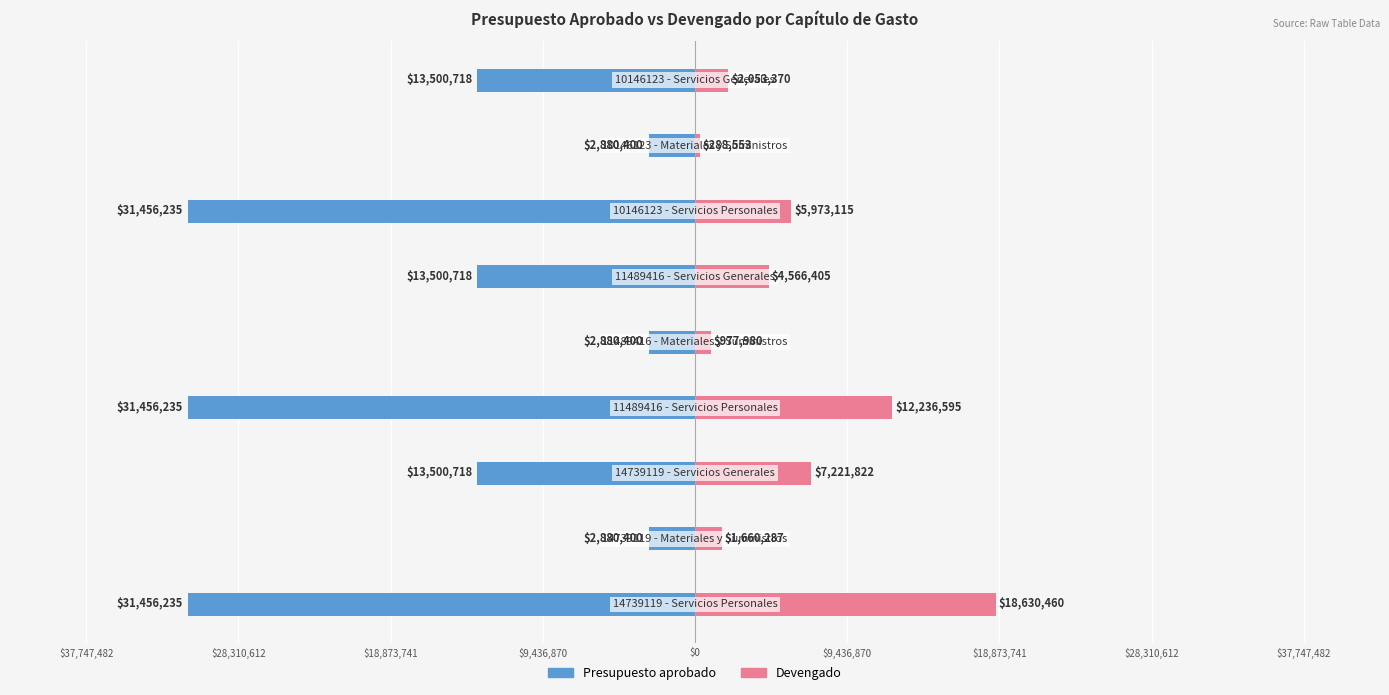

What is the difference between the highest and lowest values at $18,873,741?

20722539.6